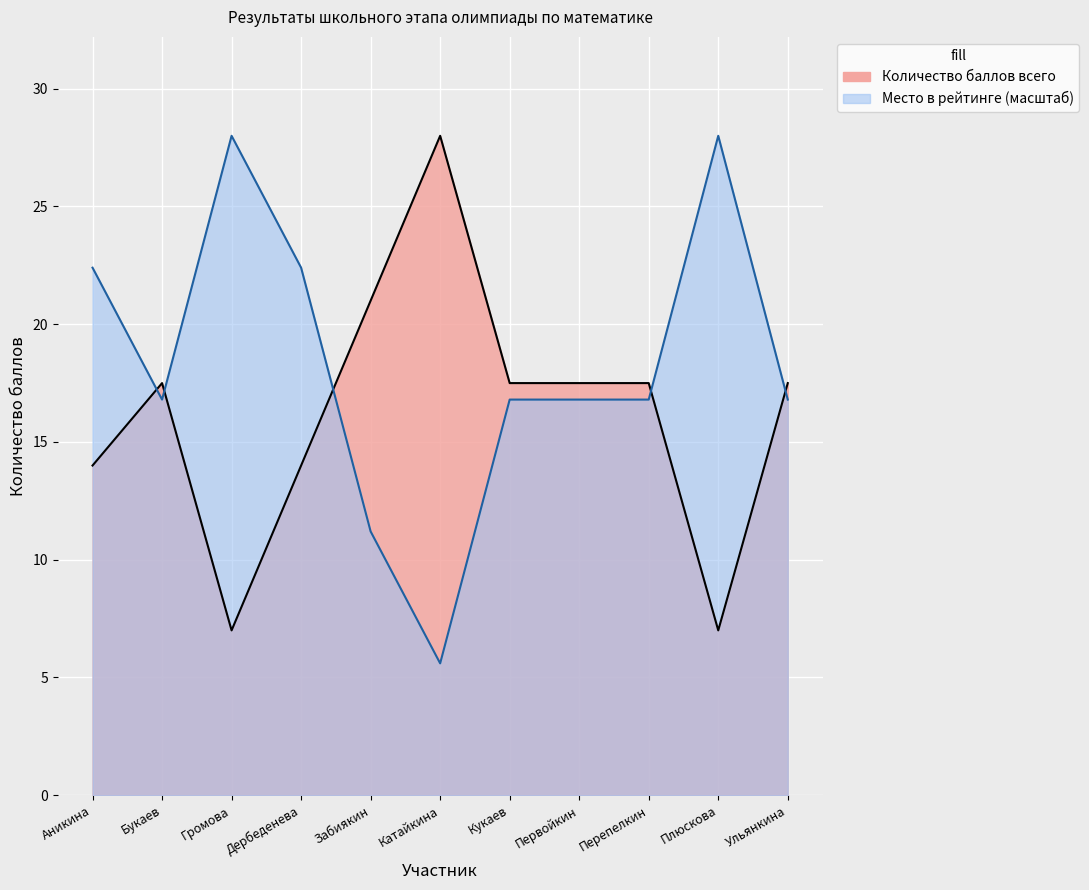

What is the spread (max minus min) of values at Плюскова?

21.0